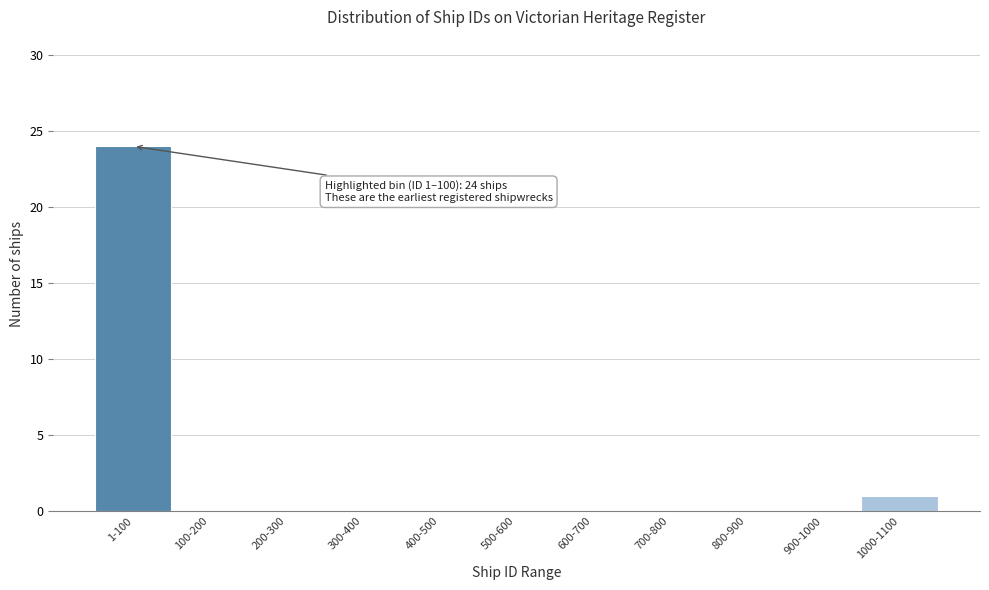

Reading left to right, list all the values displayed in this chart.

1-100=24	100-200=0	200-300=0	300-400=0	400-500=0	500-600=0	600-700=0	700-800=0	800-900=0	900-1000=0	1000-1100=1